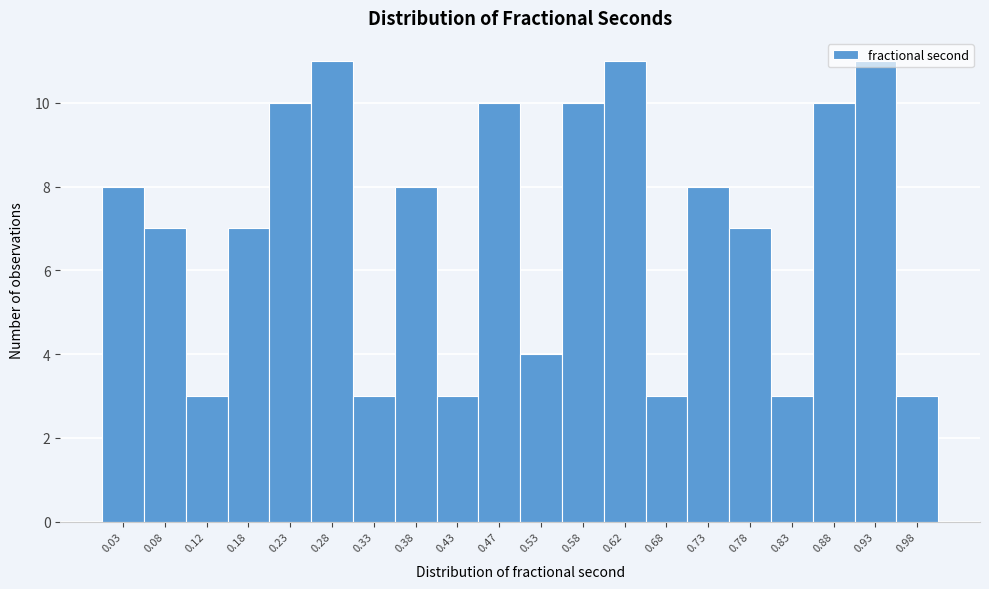

How tall is the bar that spans 0.15 to 0.20 on the x-axis? The values are not printed on the chart, so give them approximately, as read against the axis.

7